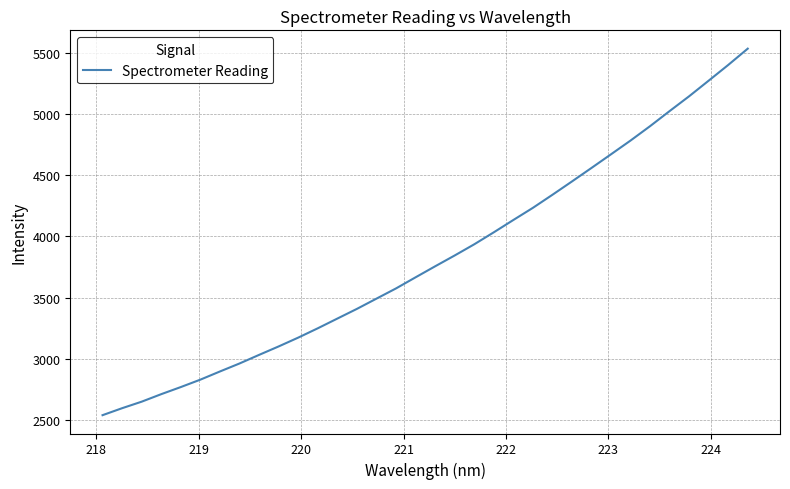

How many values are below 3756?

17